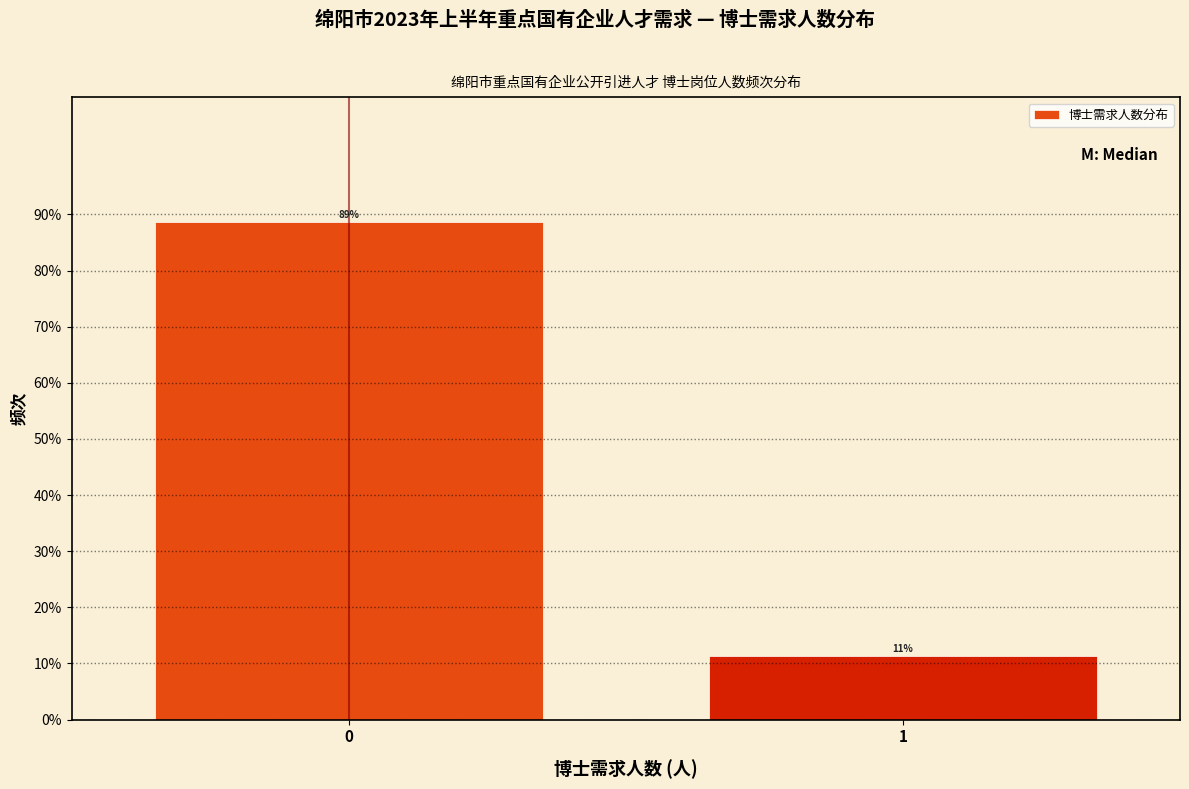

What is the value of the 2nd bar from the left?

11.3